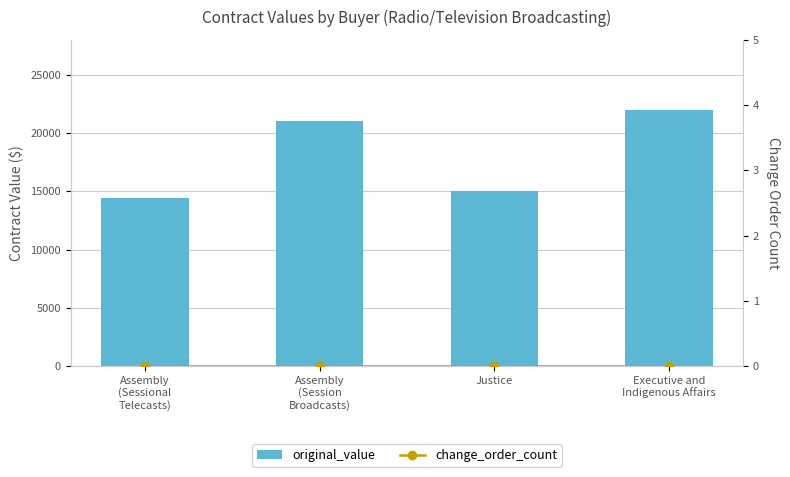

Which series changed the most between Assembly
(Sessional
Telecasts) and Executive and
Indigenous Affairs?

original_value